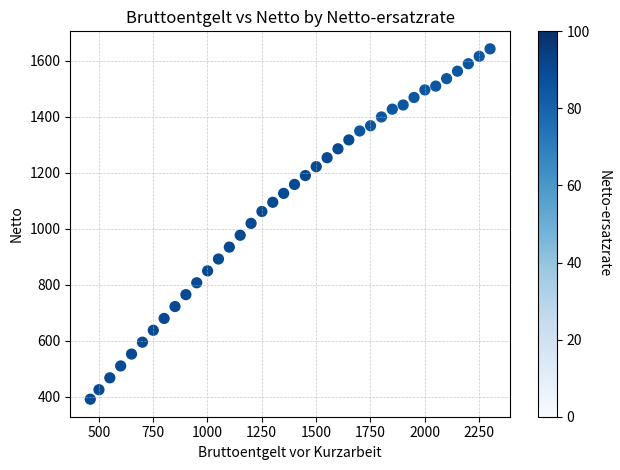

What is the range of Y values (max minus min)?

1251.4